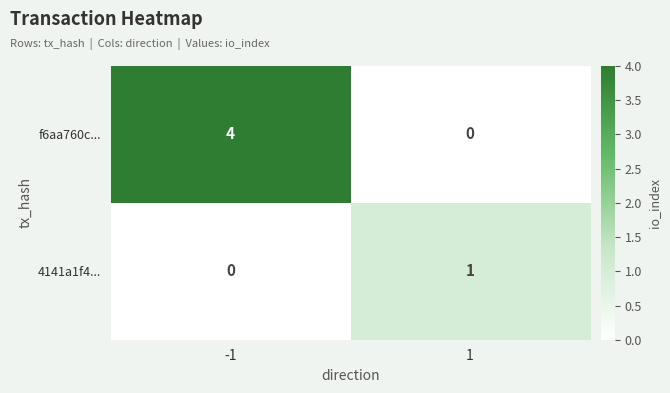

Which series has the largest total across all categories?

f6aa760c...